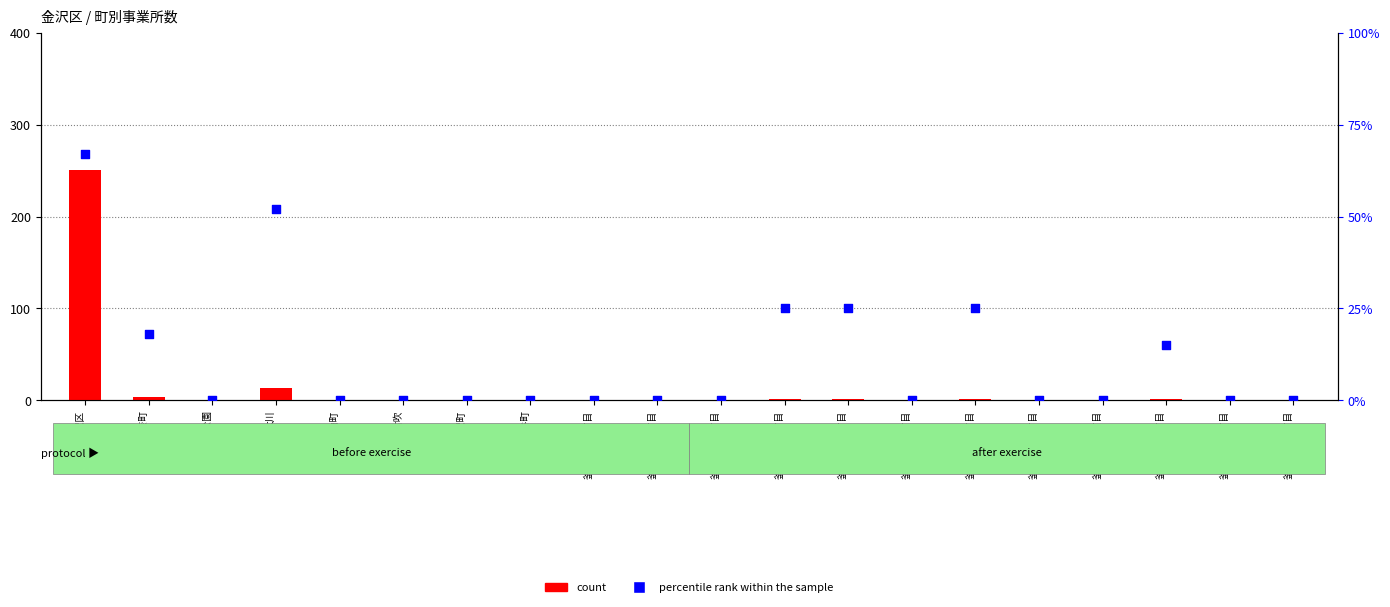

What are all the series names shown in the legend?

count, percentile rank within the sample